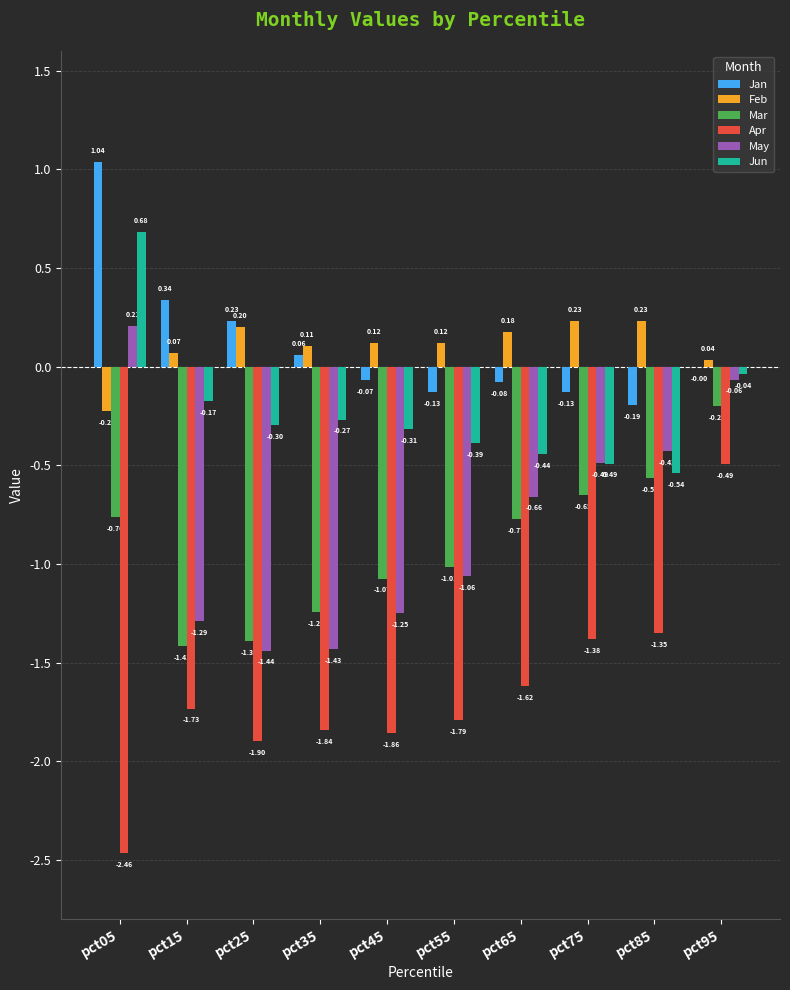

Where does the Feb series first go above 0?

pct15